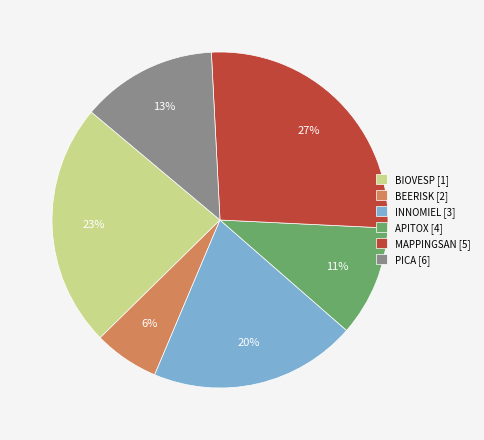

True or false: BEERISK [2] accounts for 19% of the total.

False